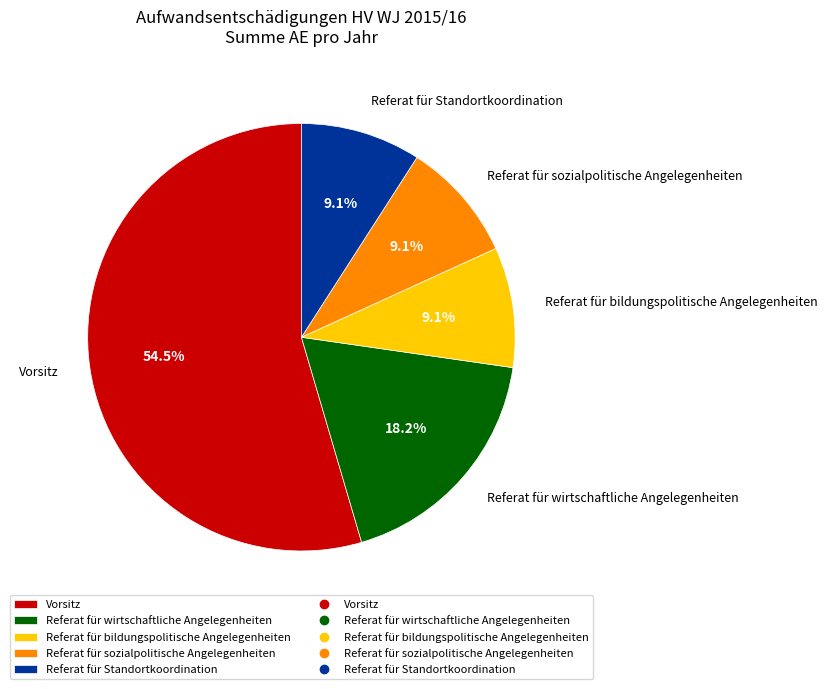

Count the number of slices in the pie.

5